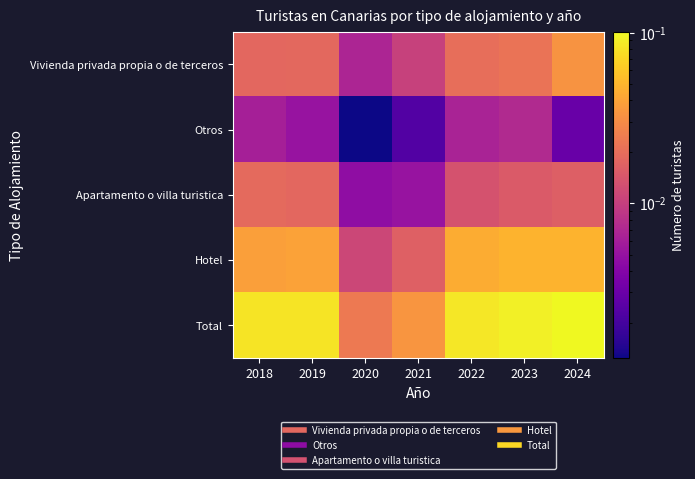

At which category does the chart reach its peak across all series?

2024